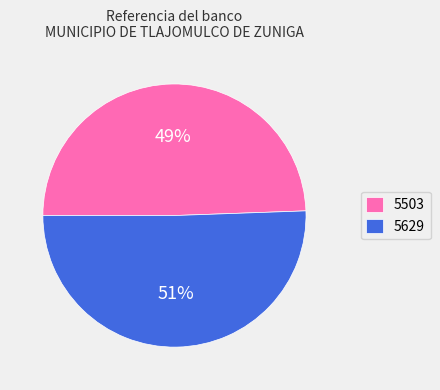

What percentage is the 5503 slice, to the nearest percent?

49%